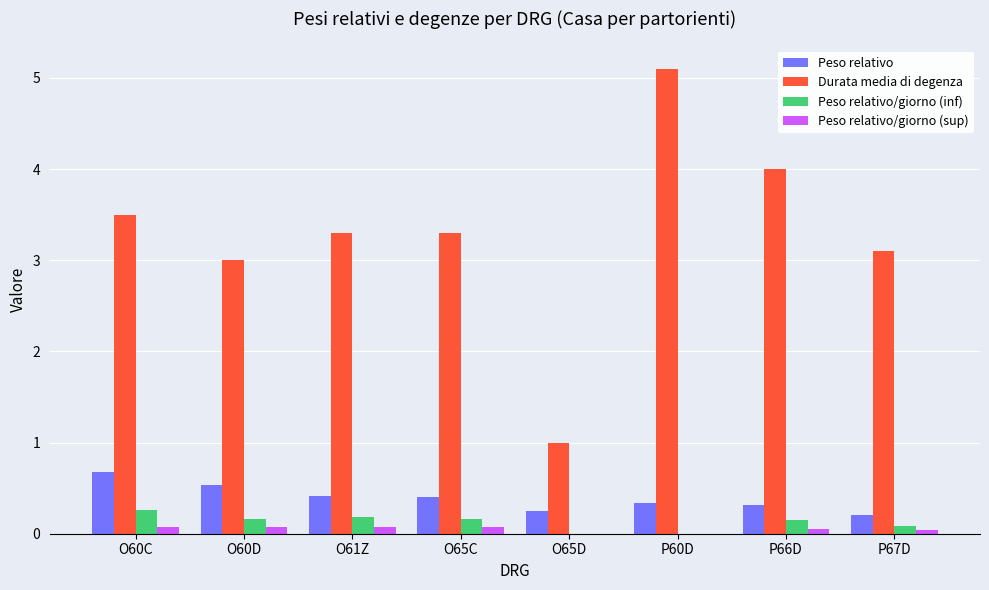

What is the spread (max minus min) of values at O65D?

1.0